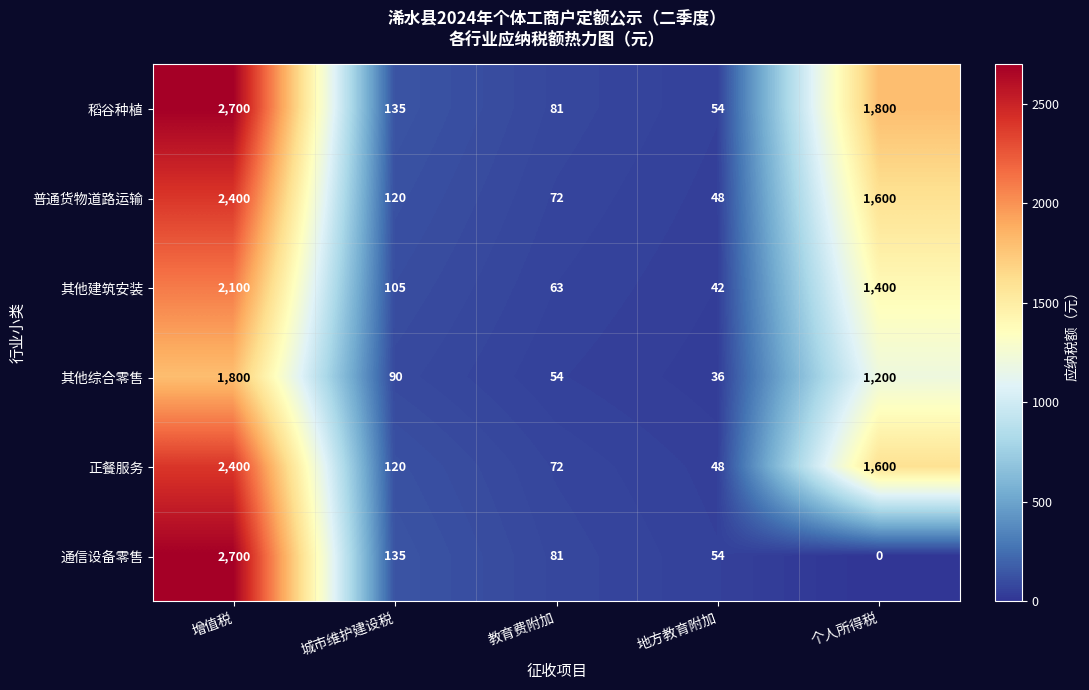

True or false: 稻谷种植 has a value of 81 at 教育费附加.

True